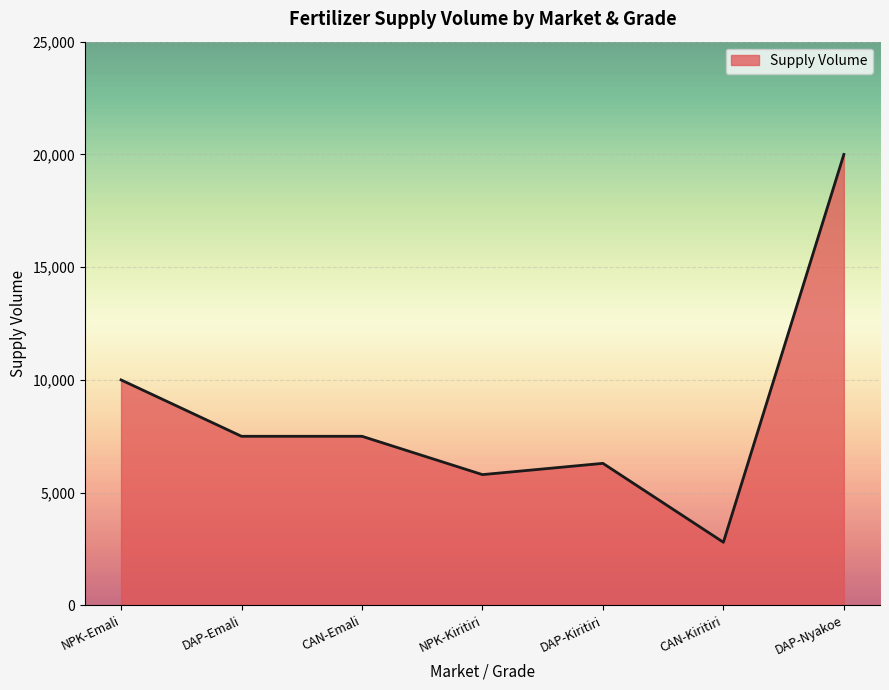

How many categories are shown in the chart?

7